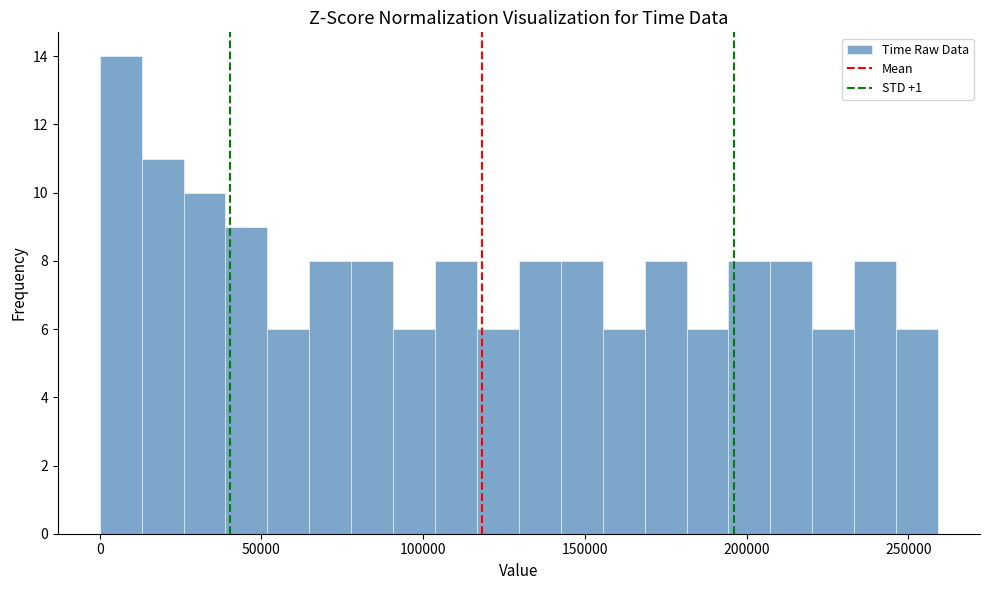

Around what value on the x-axis is the tallest bar? Give the approximate position of its centre, as read against the axis.

5000